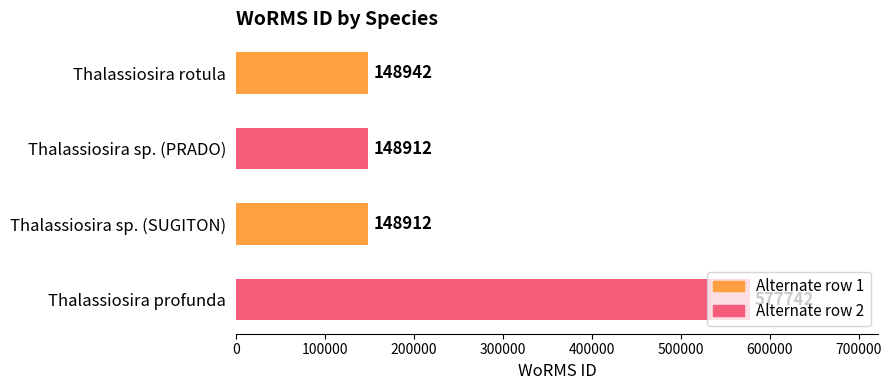

How many data points are less than 148942?

2